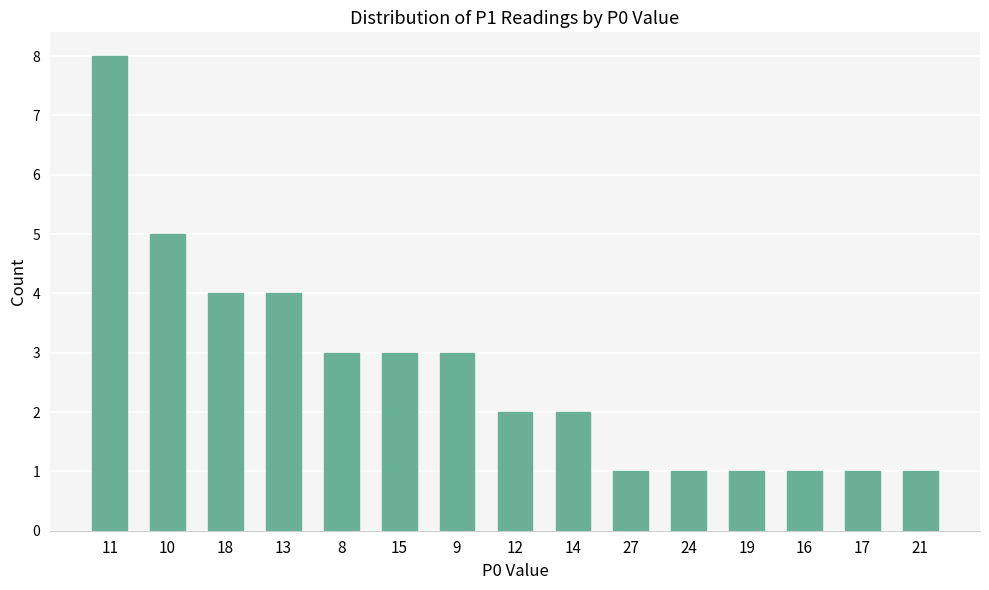

What is the label of the 2nd bar from the left?

10